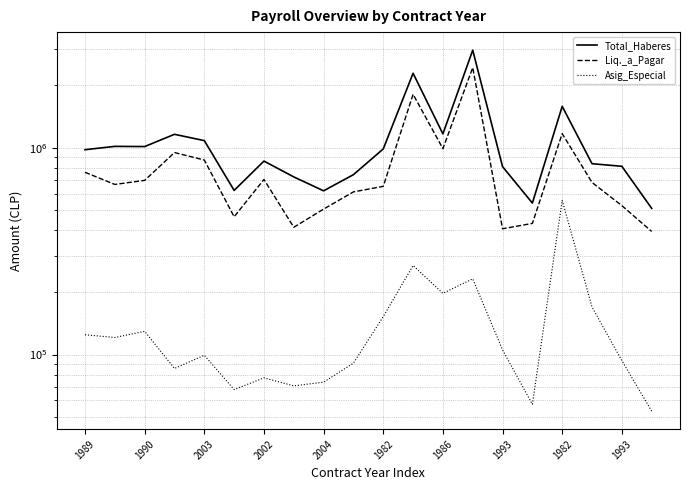

How many interior local valleys does the Asig_Especial series have?

6